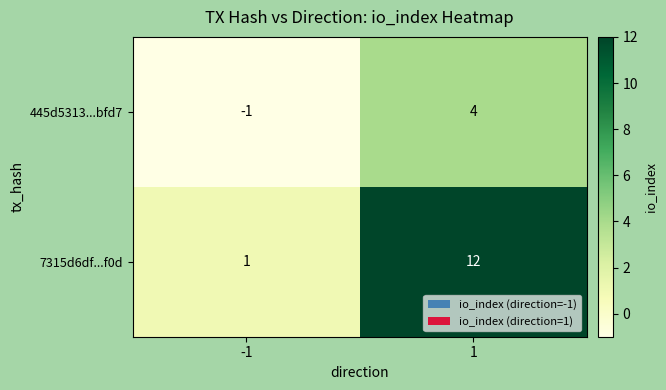

True or false: 445d5313...bfd7 has a value of 4 at 1.

True